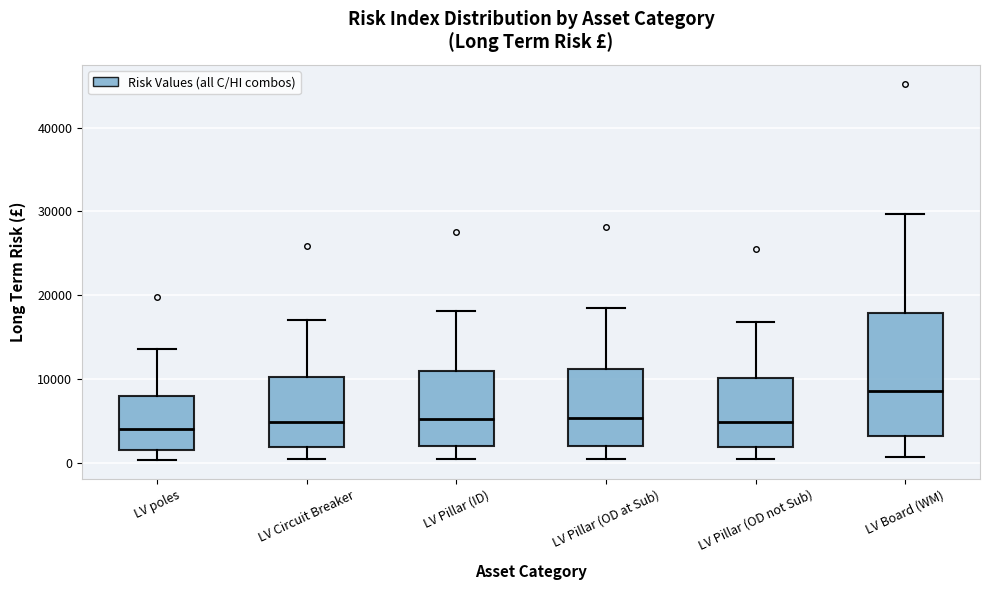

Comparing the boxes themselves (not the whiskers), which one is the tallest?

LV Board (WM)